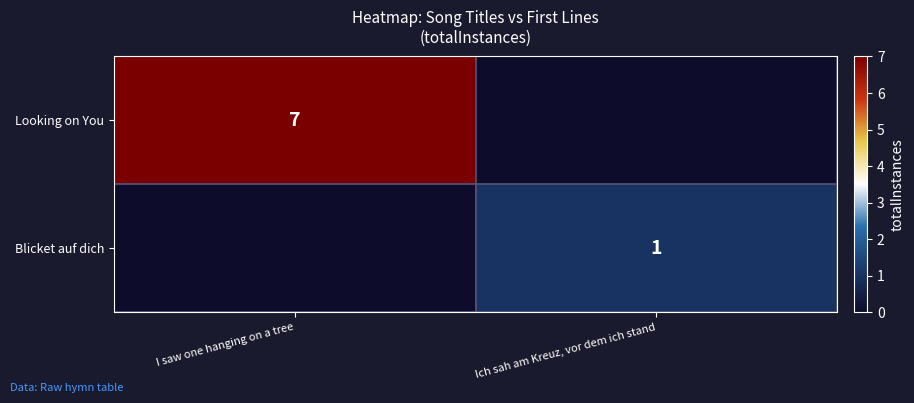

The Looking on You series shows 9 at I saw one hanging on a tree. True or false?

False